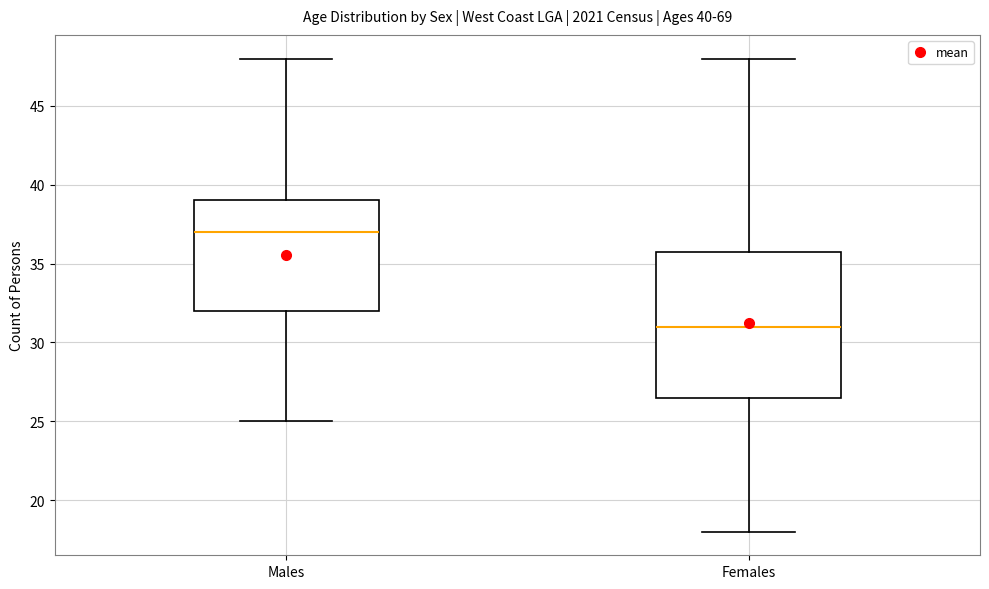

Which box has the lowest median line?

Females